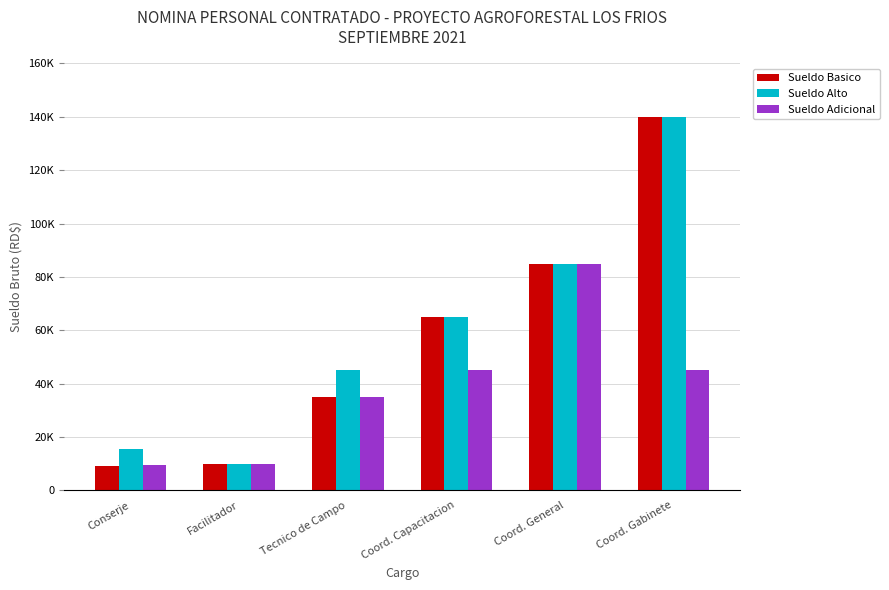

Does the chart contain stacked bars?

No